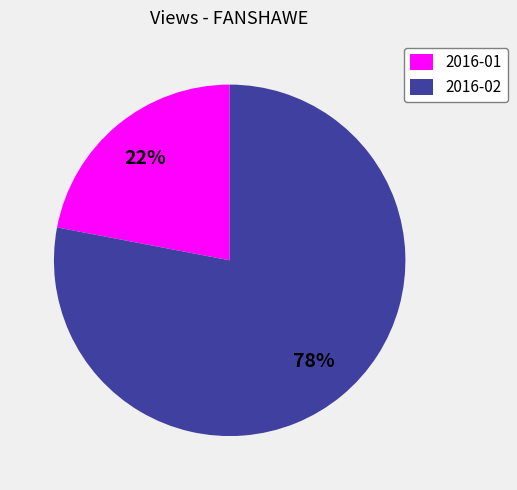

Count the number of slices in the pie.

2